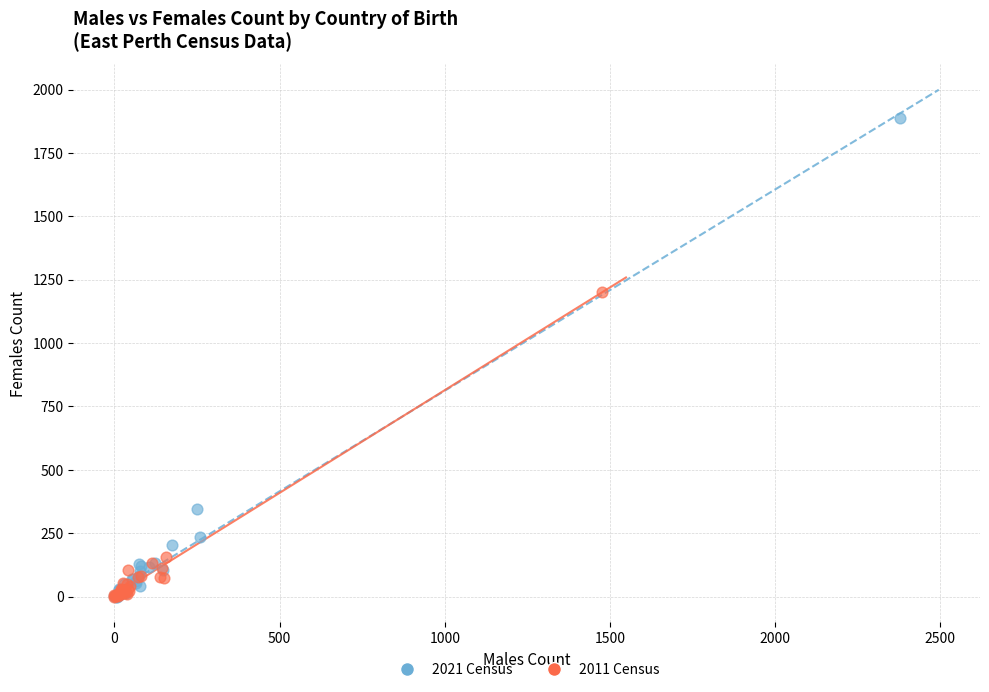

Which series reaches the maximum Y coordinate?

2021 Census